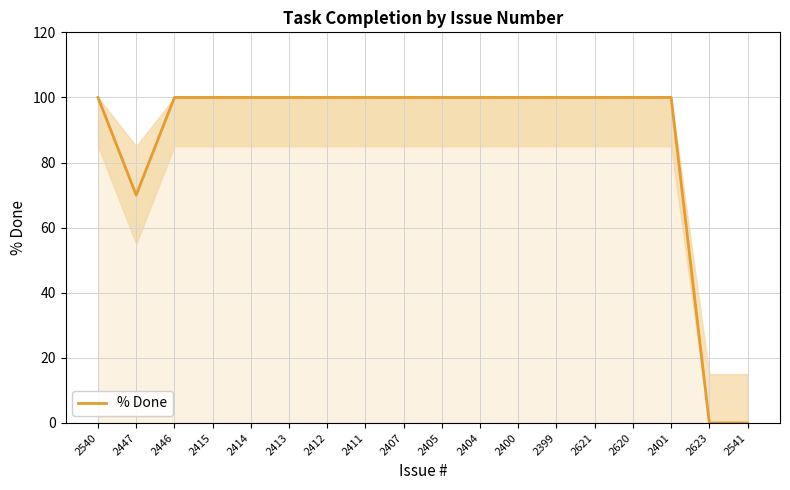

What position from the right is 2404?

8